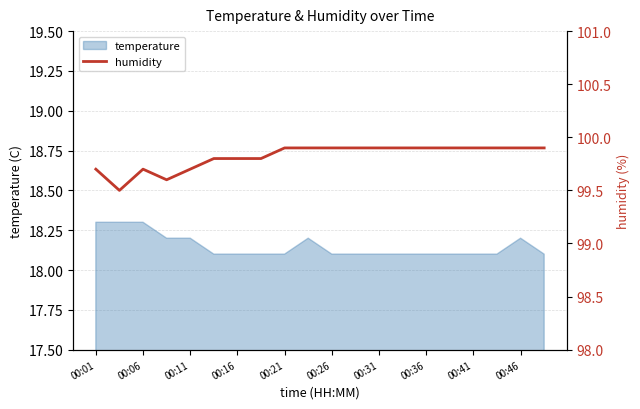

How many interior local valleys (lower than both neighbors) does the data have?

2